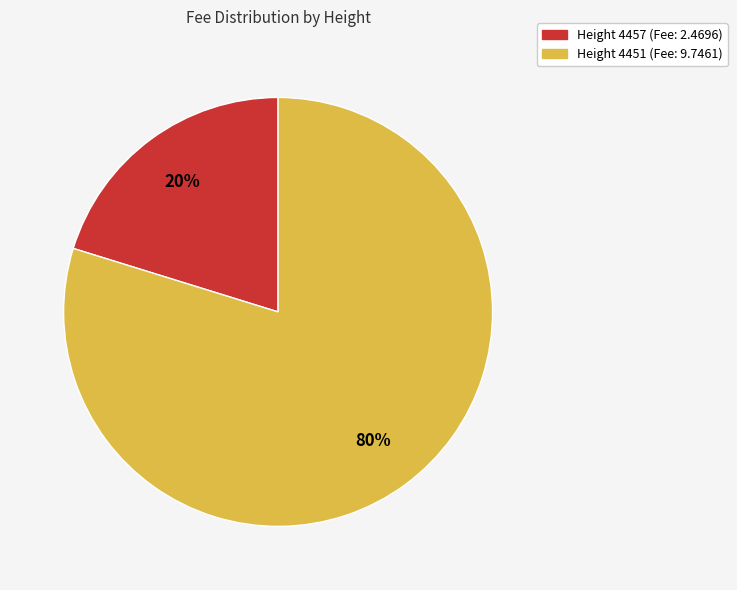

To the nearest percent, what is the average slice percentage?

50%